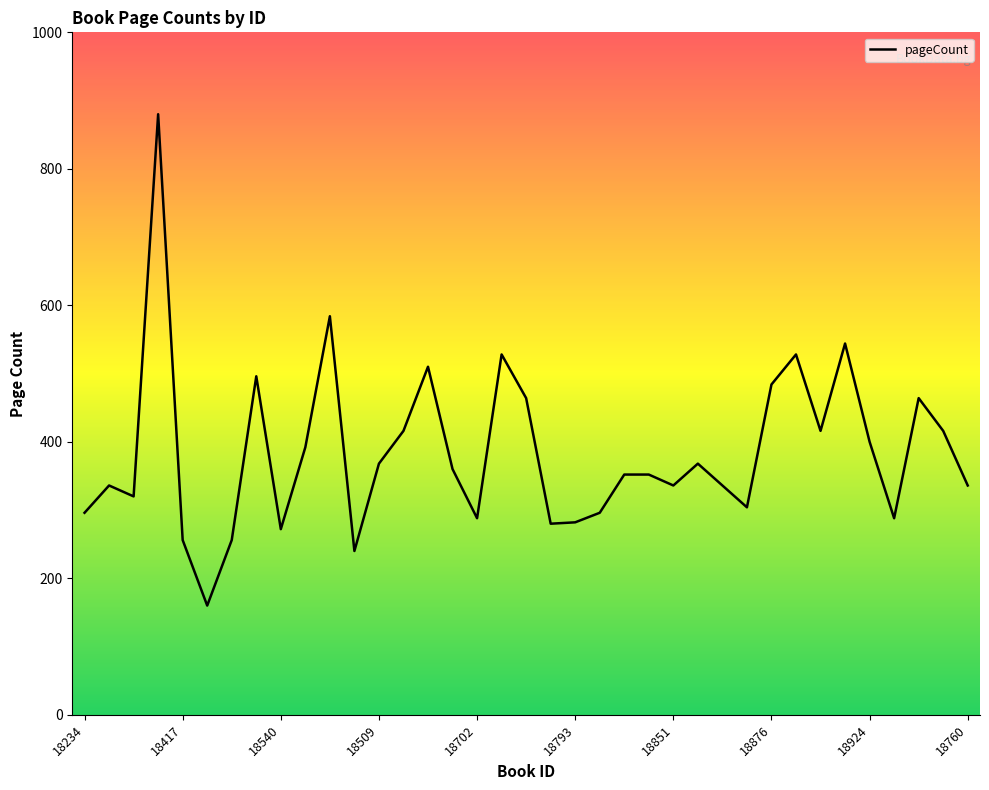

What is the maximum value shown in the chart?

880